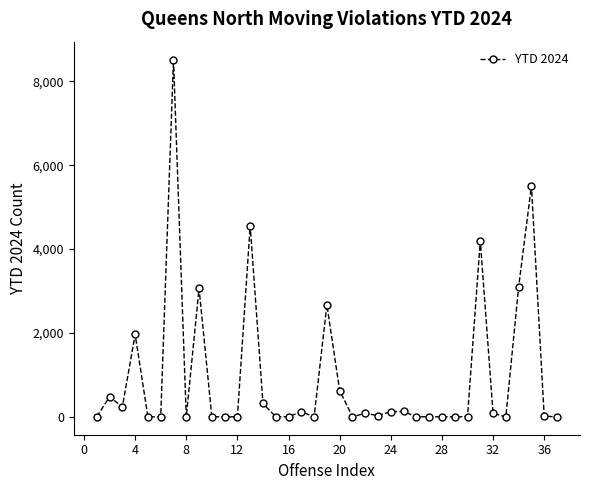

What is the greatest value displayed?

8522